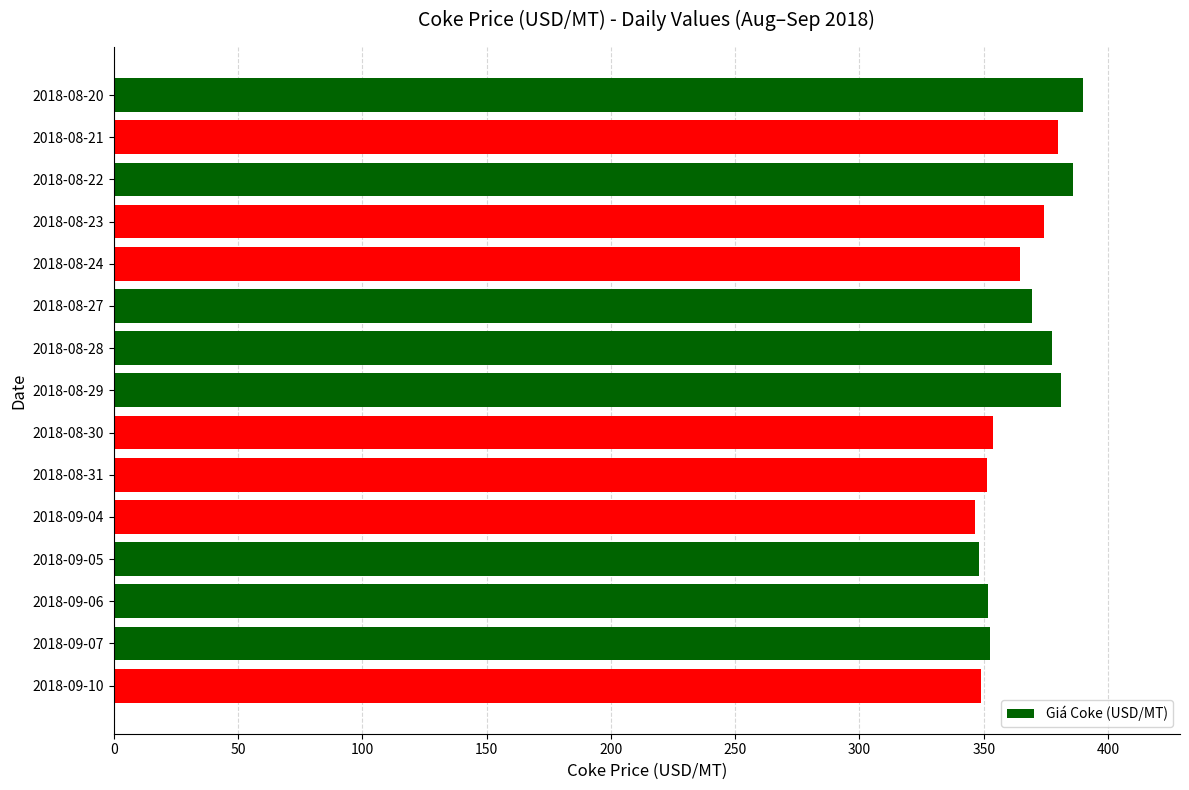

What is the smallest value displayed?

346.3